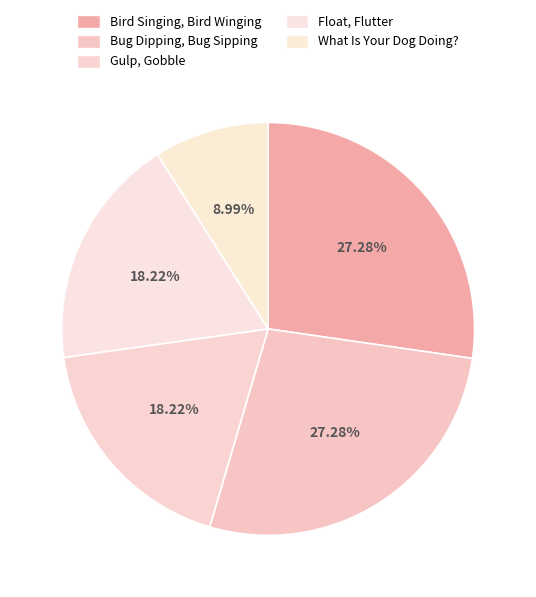

To the nearest percent, what is the combined percentage of Bird Singing, Bird Winging and Gulp, Gobble?

46%